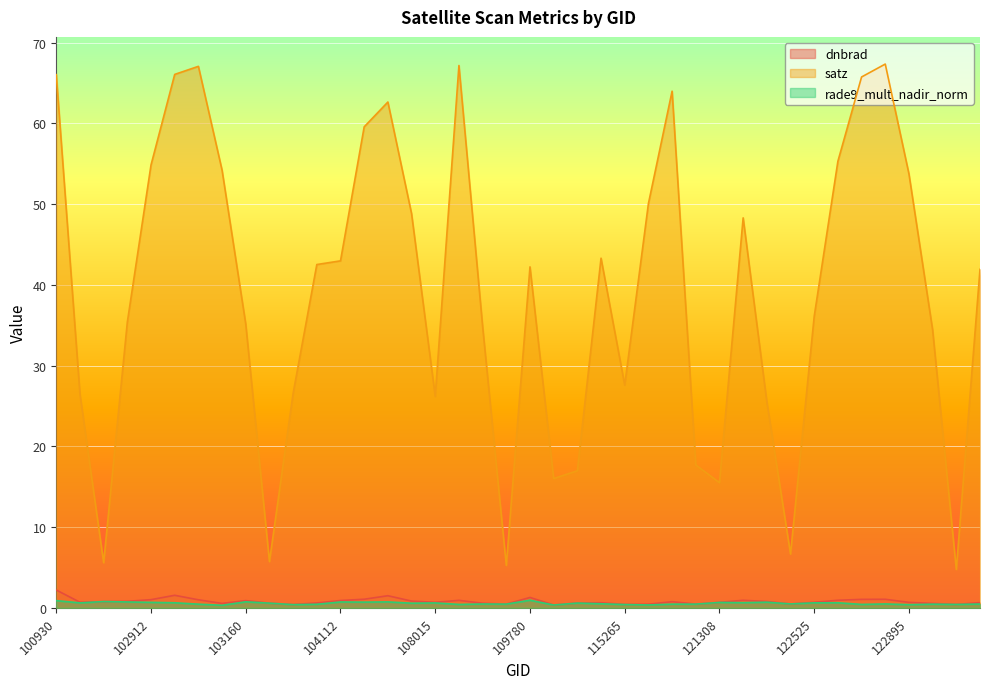

Where is the first local minimum for dnbrad?

102551